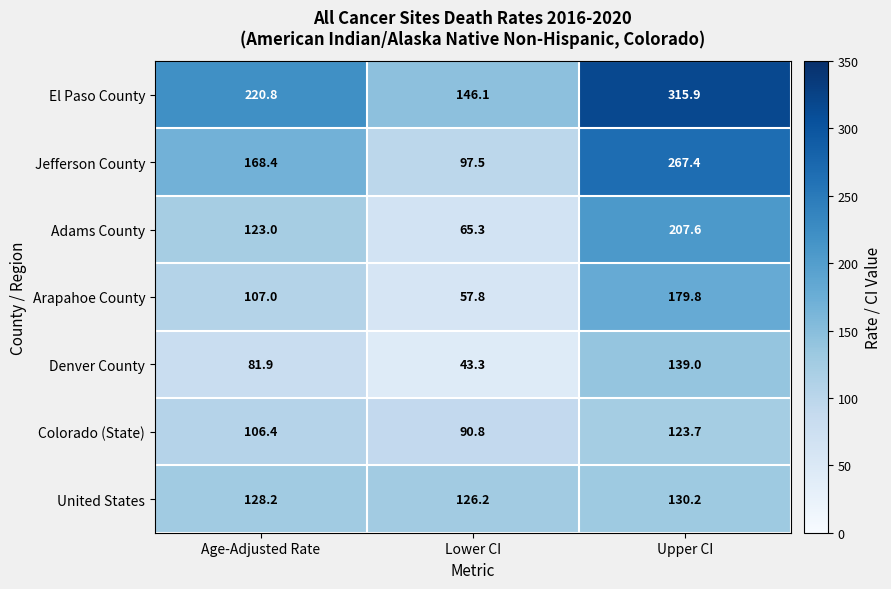

Which series has the widest spread of values?

Jefferson County